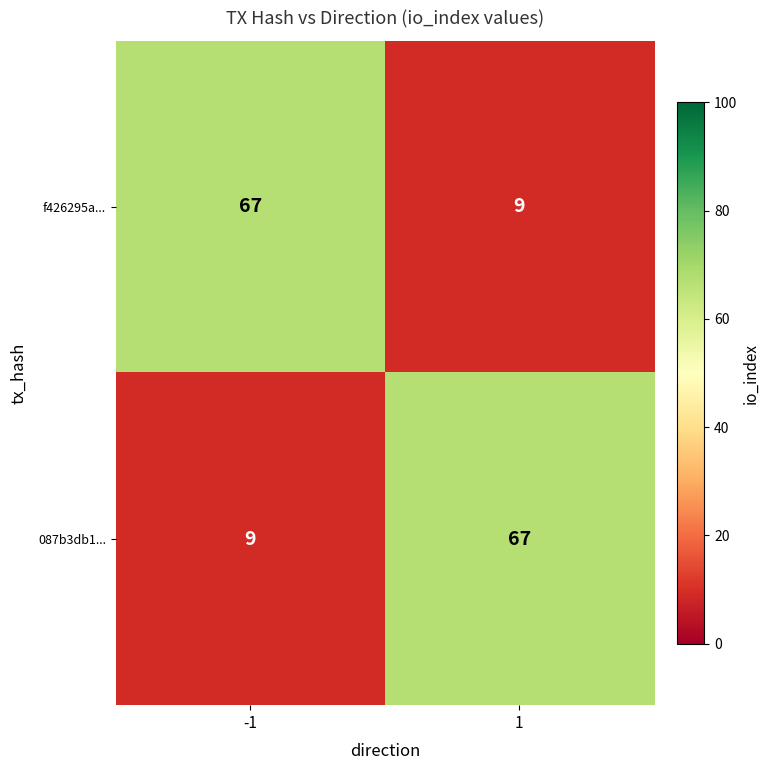

Rank the series at -1 from lowest to highest value.

087b3db1..., f426295a...